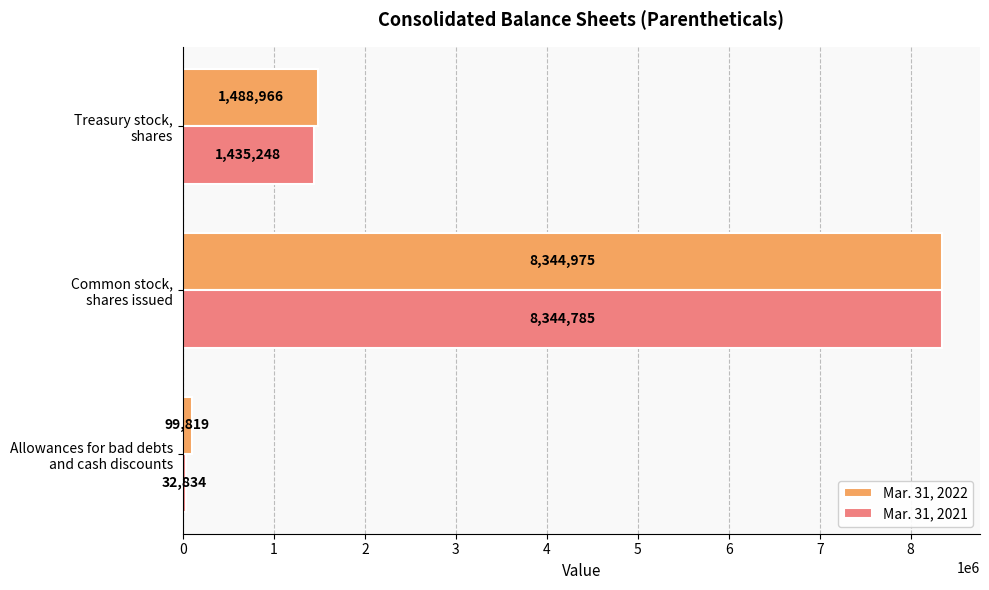

List the series in order of their overall mean, highest first.

Mar. 31, 2022, Mar. 31, 2021